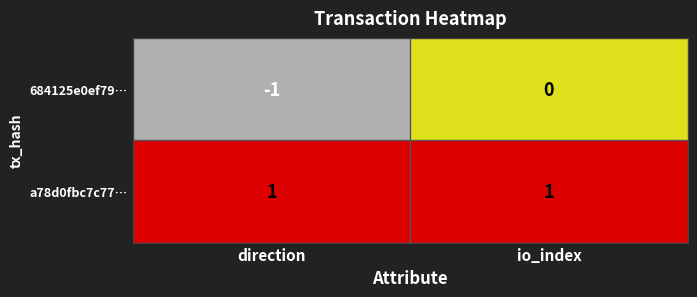

Rank the series by their maximum value, from highest to lowest.

a78d0fbc7c77…, 684125e0ef79…